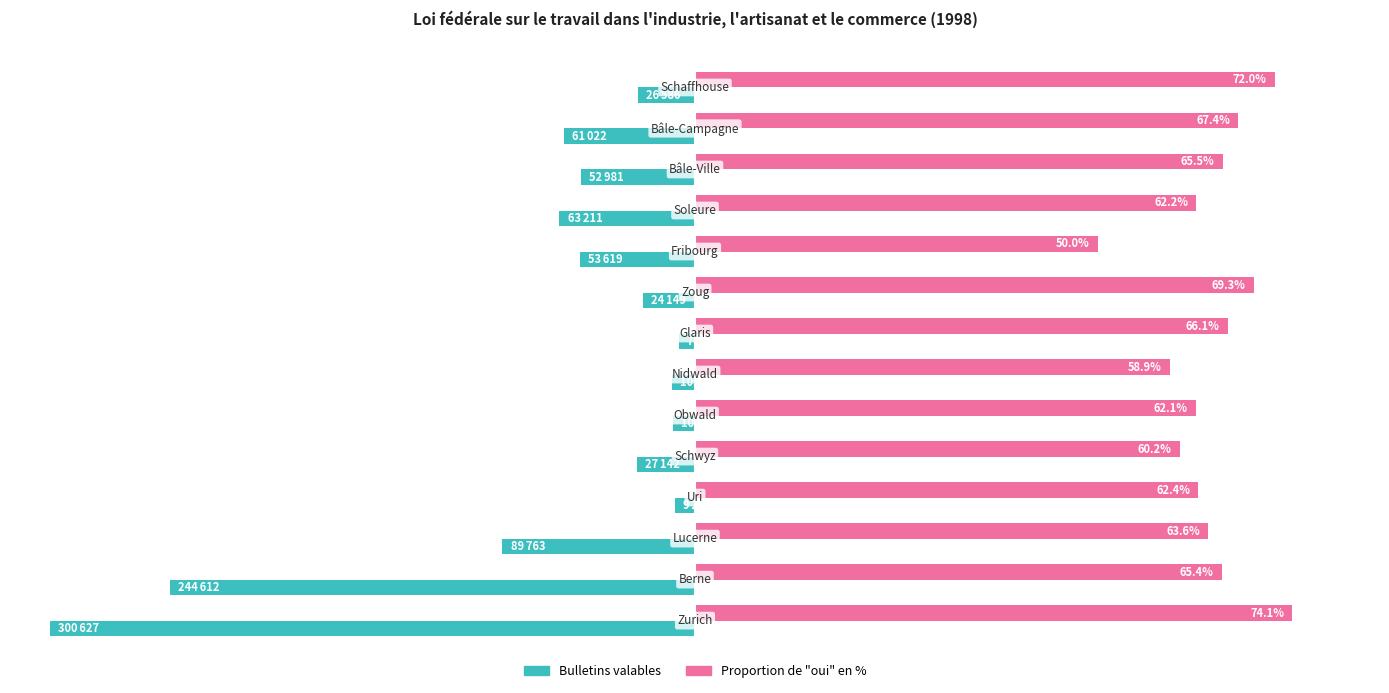

List the series in order of their overall mean, lowest first.

Bulletins valables, Proportion de "oui" en %